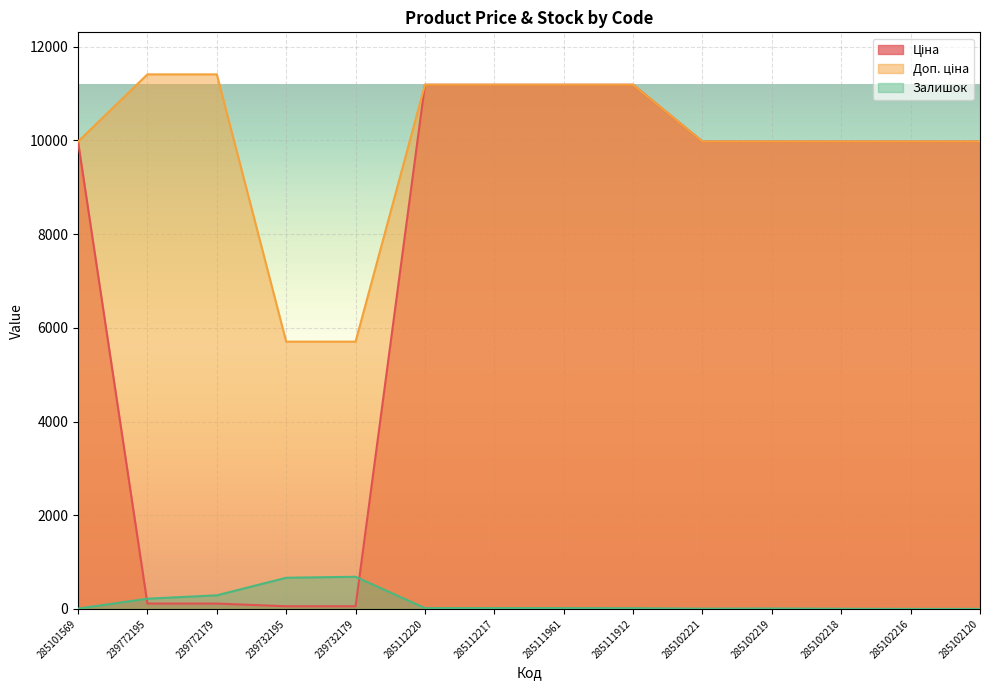

The Ціна series shows 9975.0 at 285102219. True or false?

True